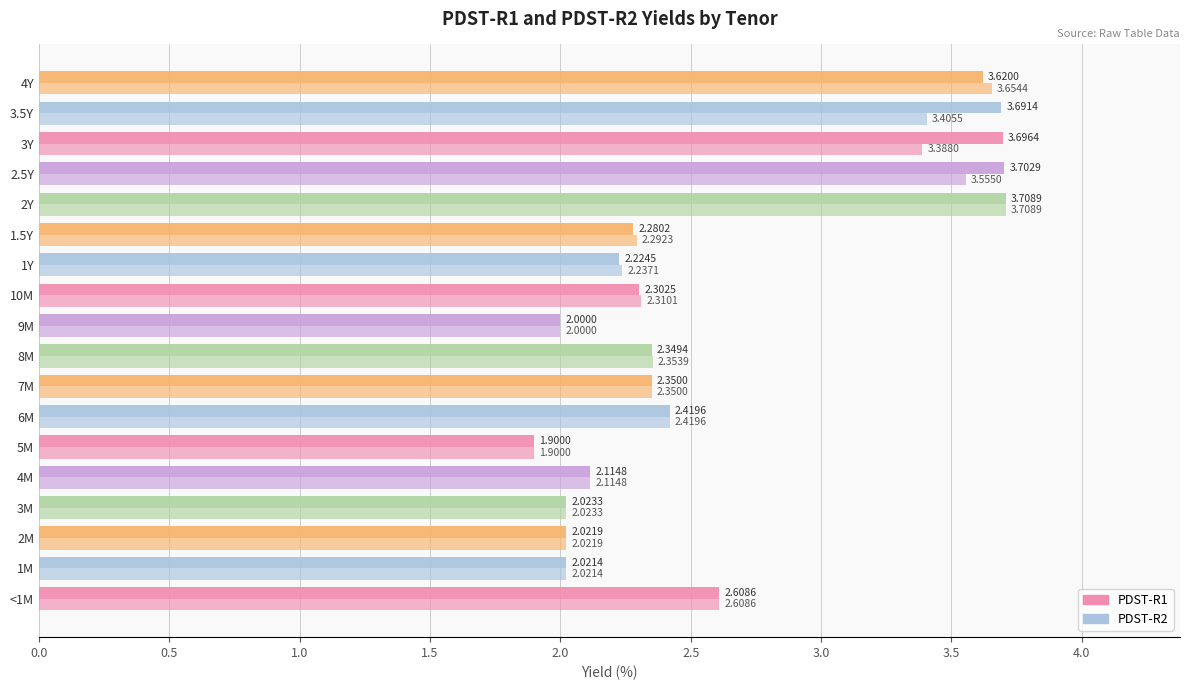

What position from the left is 5M?

6